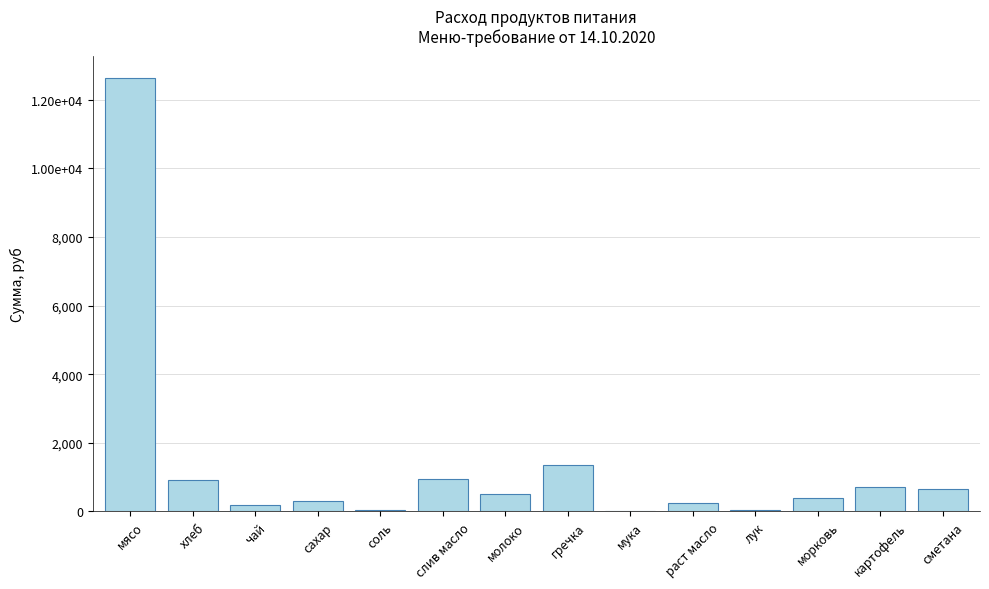

What is the label of the 10th bar from the right?

соль